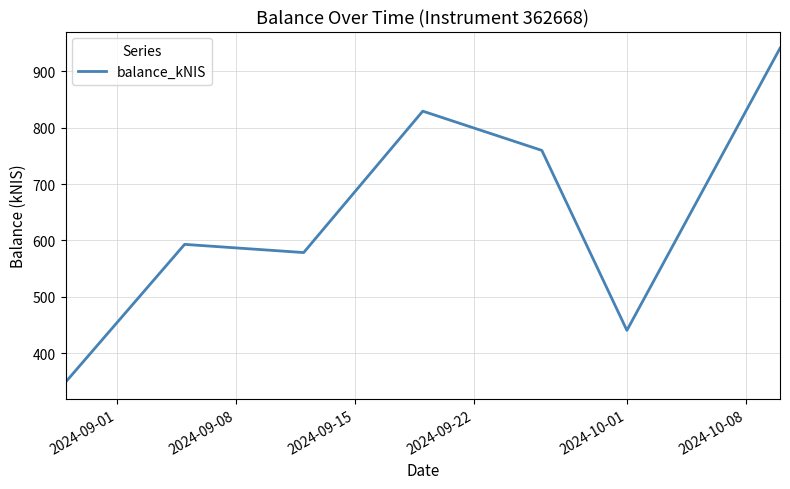

What is the minimum value shown in the chart?

348.3